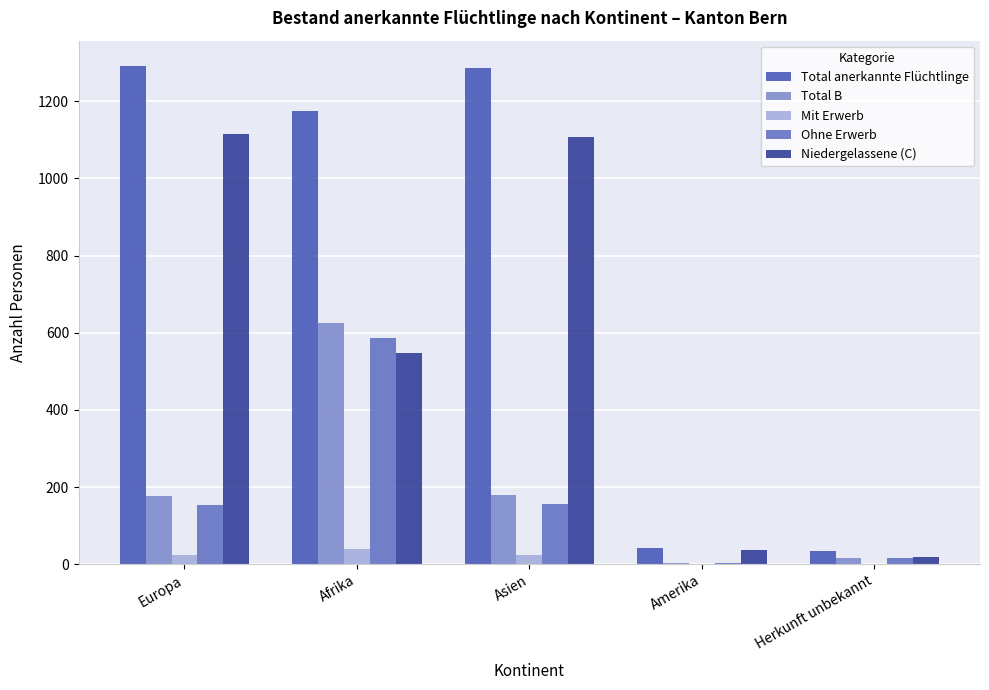

How many groups of bars are there?

5